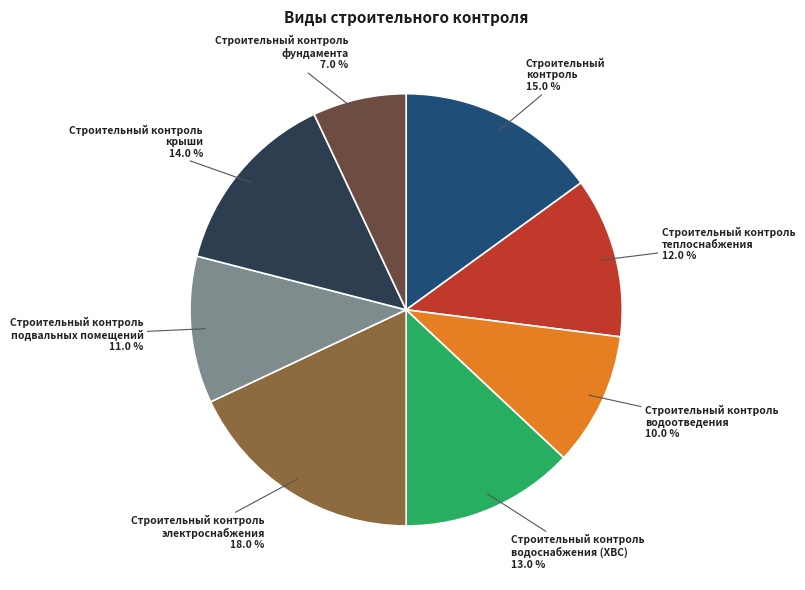

Is there any slice that represents more than half of the pie?

No